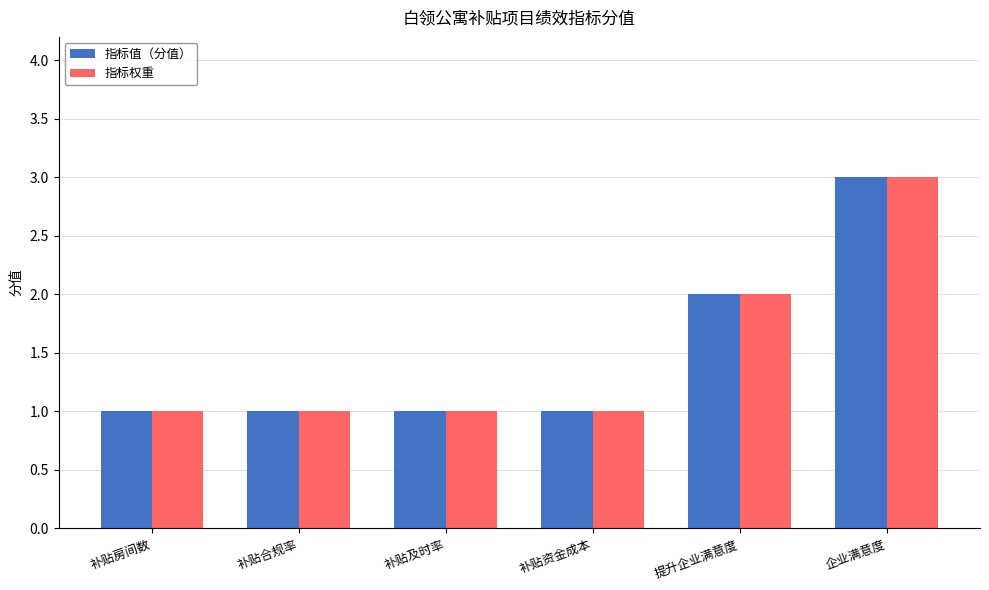

What is the highest value of the 指标权重 series?

3